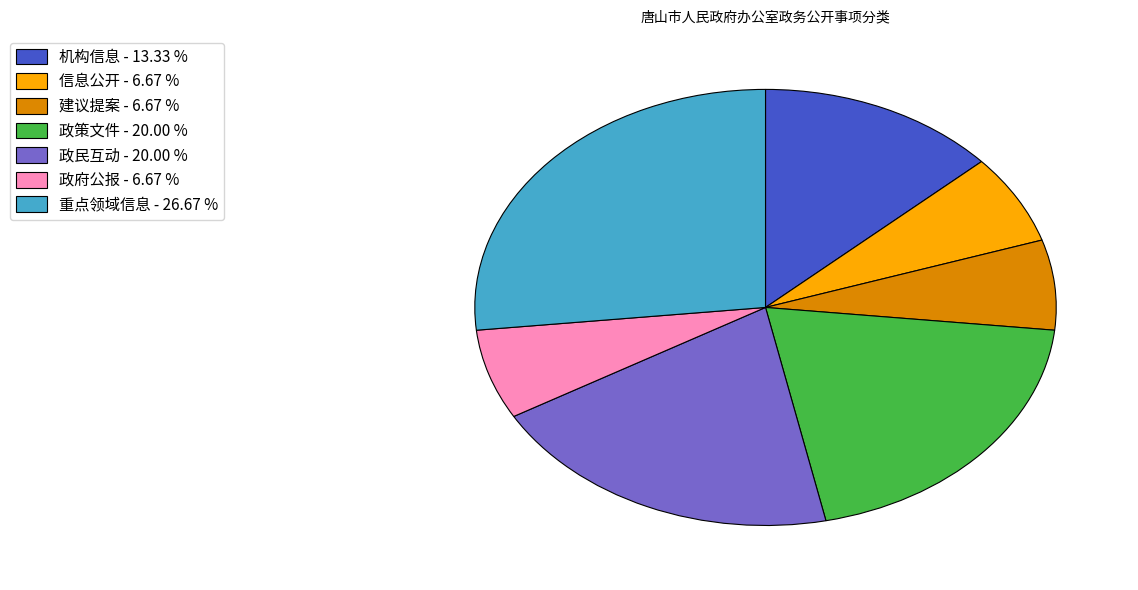

True or false: 政府公报 accounts for 7% of the total.

True